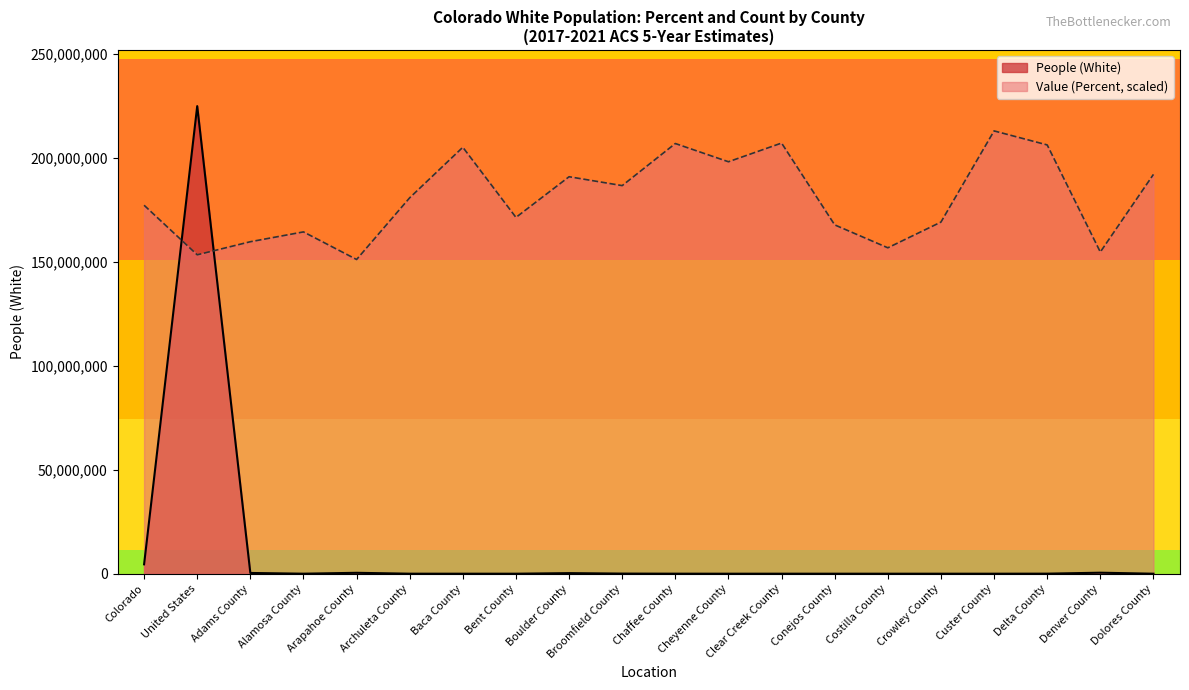

Reading left to right, list all the values displayed in this chart.

People (White): 4507448.0	224789109.0	365720.0	11965.0	437618.0	10664.0	3210.0	4467.0	279046.0	60366.0	17880.0	1490.0	8684.0	5651.0	2453.0	4528.0	4470.0	28539.0	486538.0	1954.0
Value (Percent): 177133817.9	153306172.3	159600267.4	164320838.7	151058281.2	180730443.6	205007667.4	171289301.1	190845953.5	186574960.5	206805980.3	198039205.0	207030769.4	167692675.3	156678009.0	169041410.0	212875286.2	206131613.0	154654907.0	191969899.1